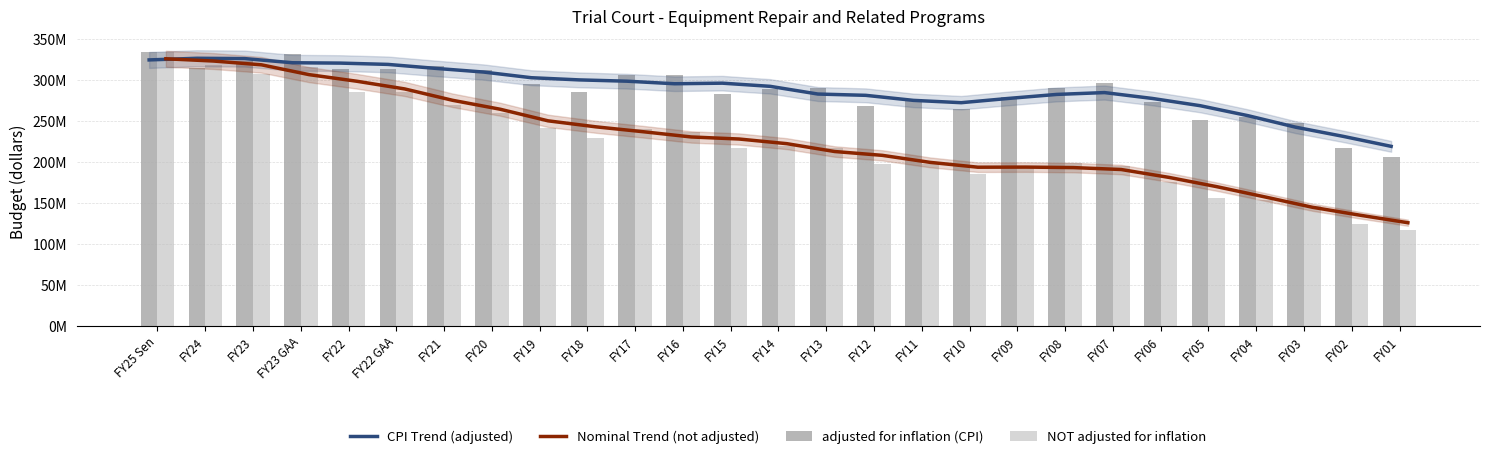

What is the spread (max minus min) of values at FY20?

52639089